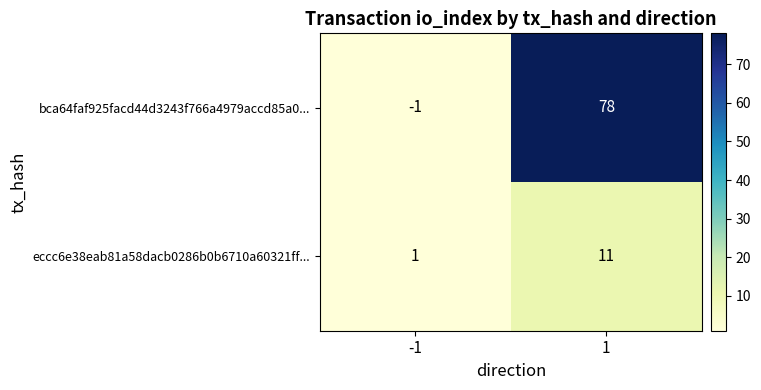

Reading left to right, list all the values displayed in this chart.

bca64faf925facd44d3243f766a4979accd85a0...: -1	78
eccc6e38eab81a58dacb0286b0b6710a60321ff...: 1	11